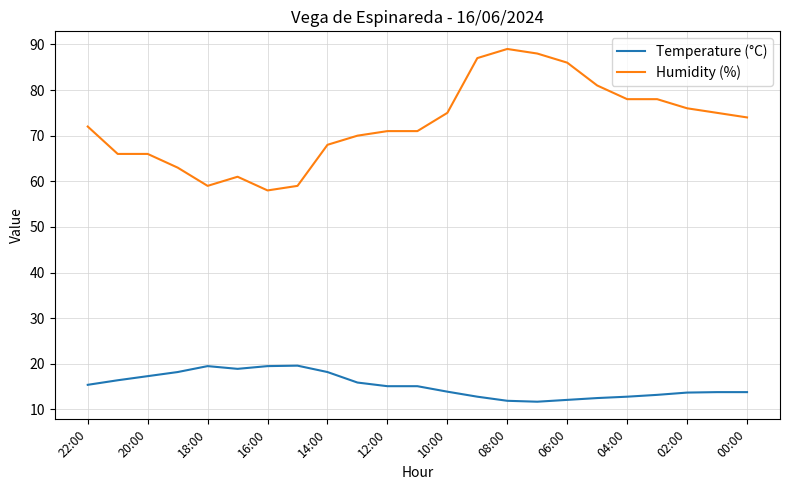

What is the highest value of the Humidity (%) series?

89.0